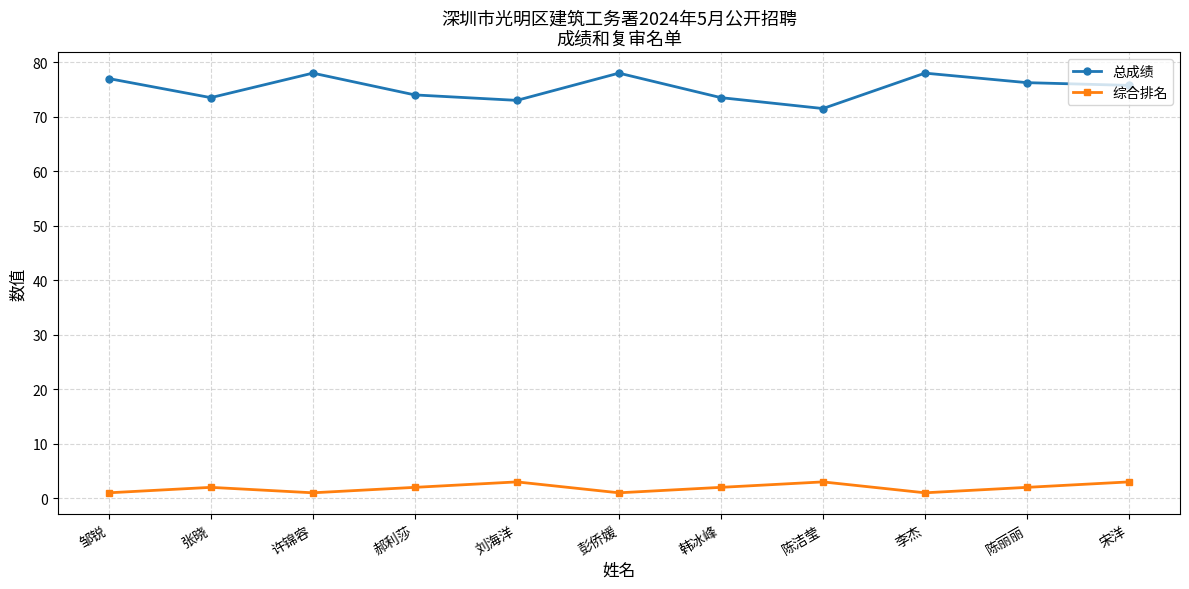

What is the difference between the maximum and second lowest values in the 综合排名 series?

2.0